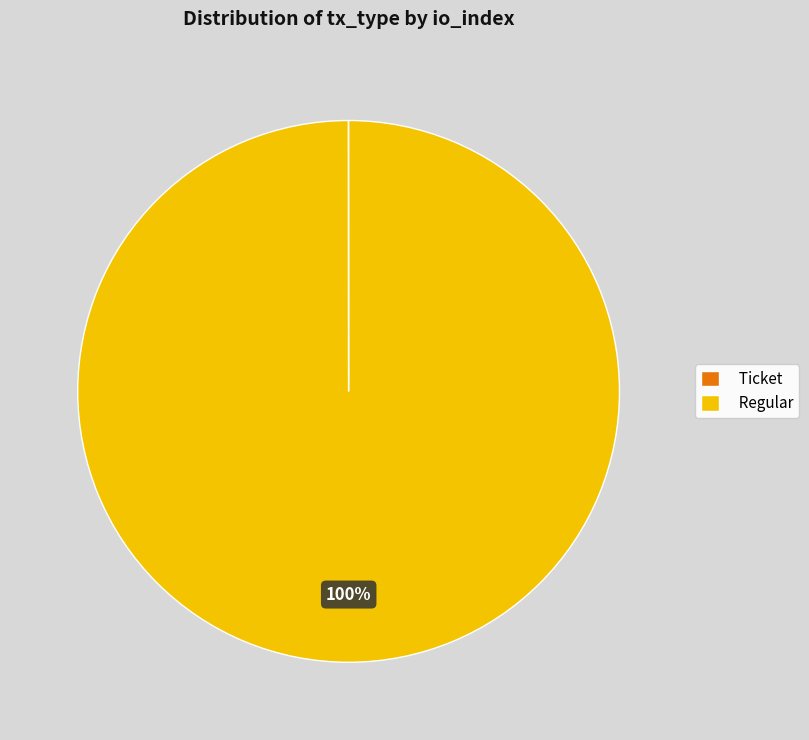

What is the largest slice in the pie chart?

Regular